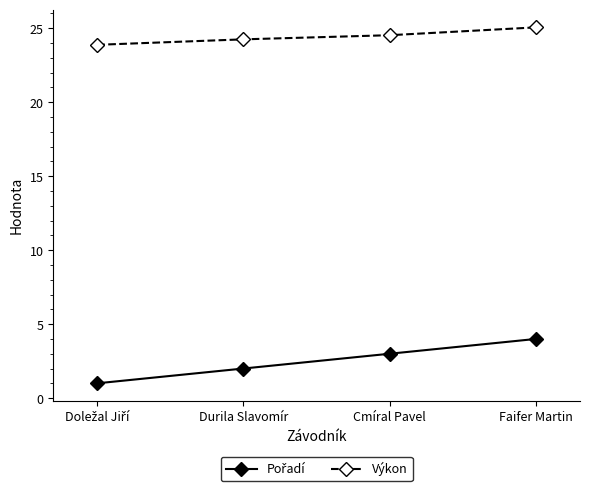

Which series has the largest total across all categories?

Výkon